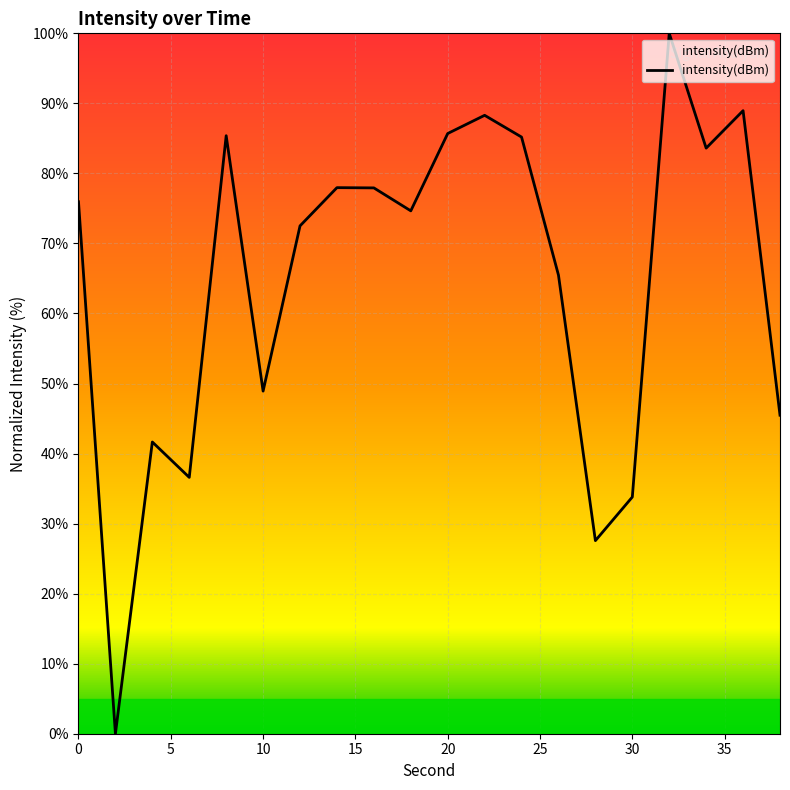

What is the maximum value shown in the chart?

100.0